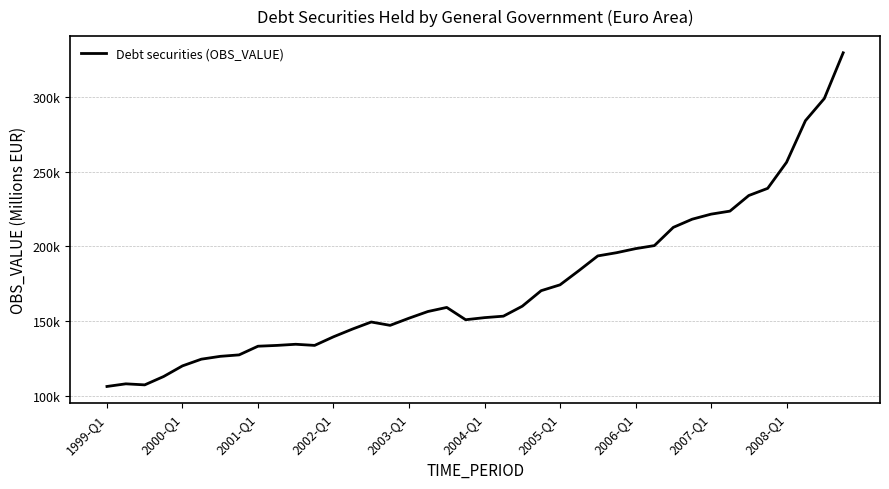

Does the chart display data point markers on the line(s)?

No